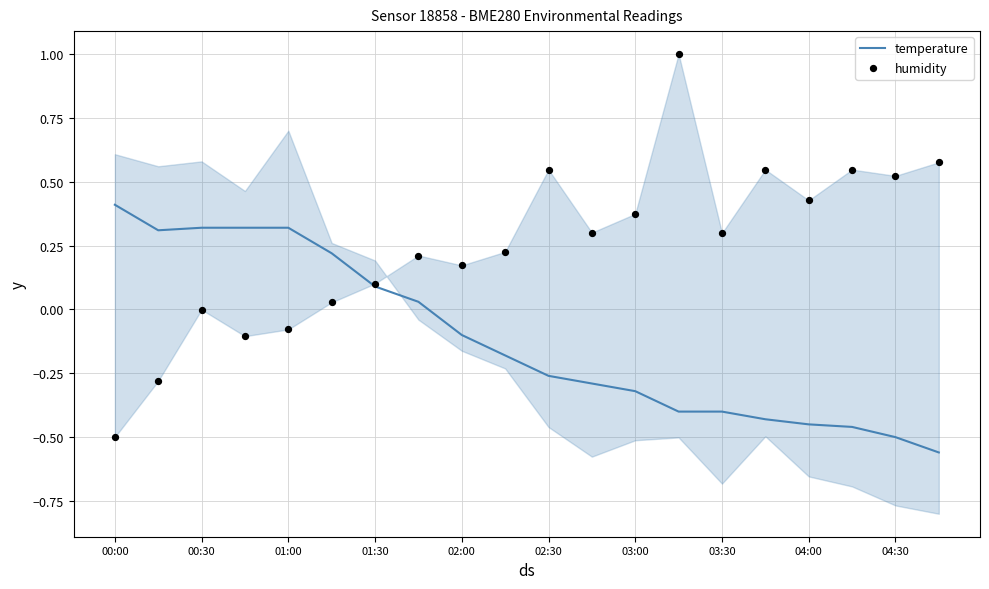

Which series reaches the minimum Y coordinate?

temperature